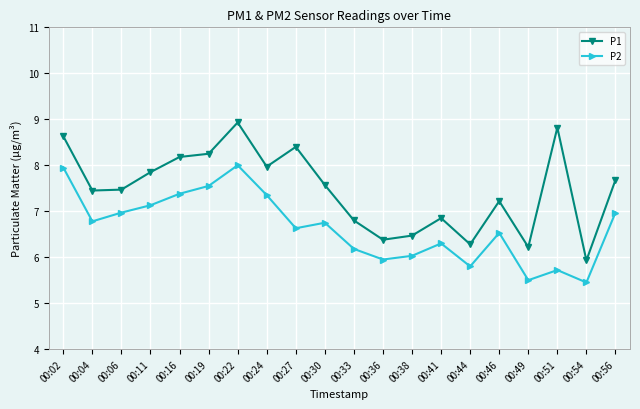

How many lines are shown in the chart?

2